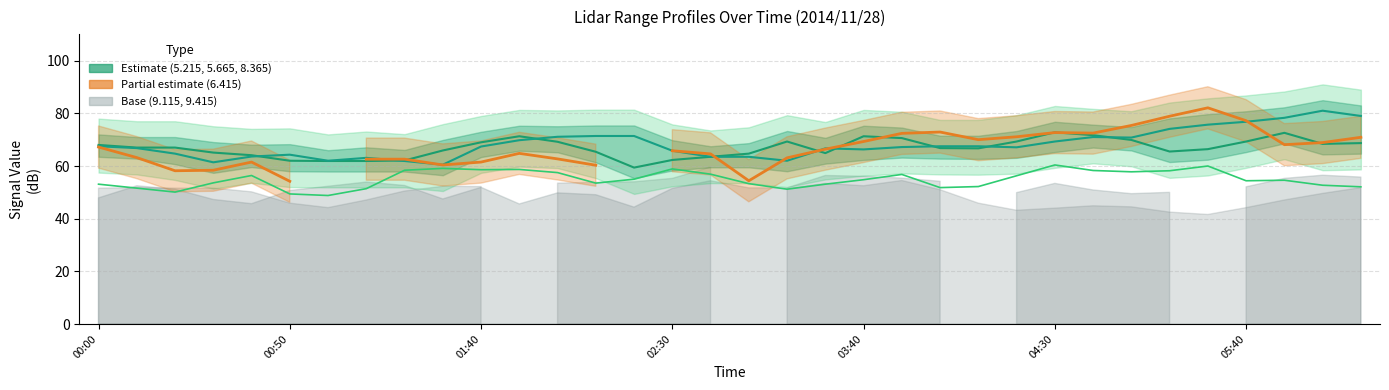

Which series has the widest spread of values?

5.665